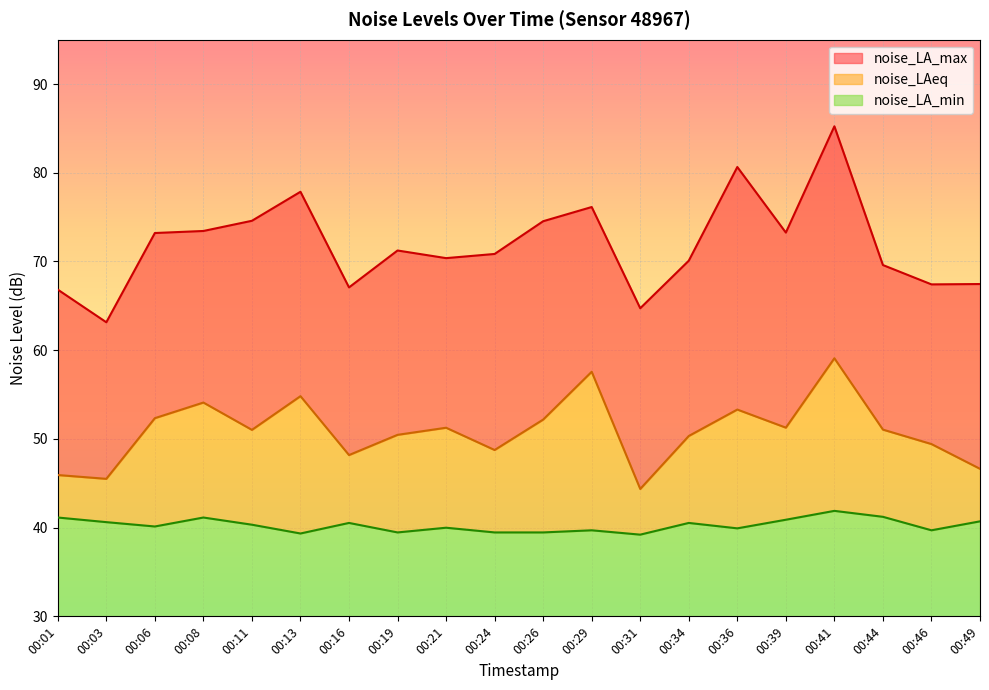

Is it true that noise_LAeq equals 51.0 at 00:11?

True